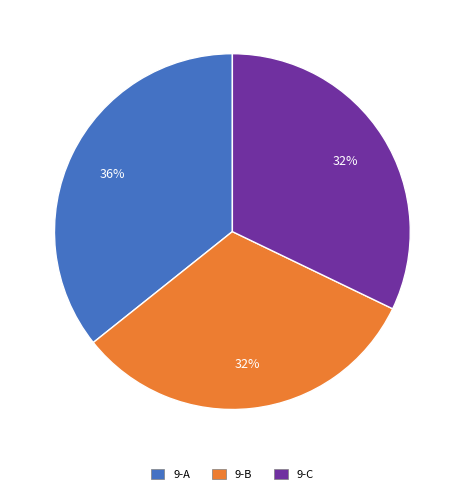

What is the largest slice in the pie chart?

9-A